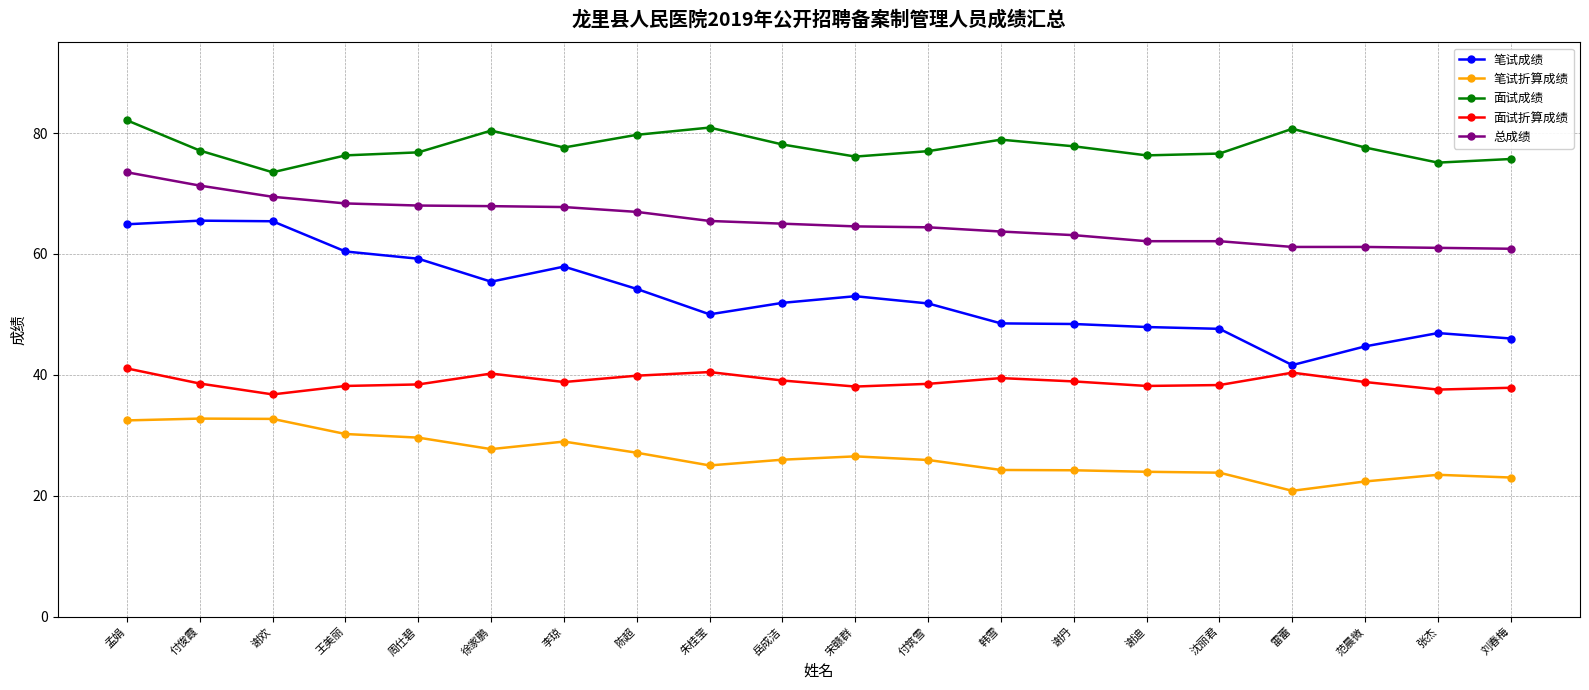

At which label does 笔试成绩 reach its minimum?

雷蕾